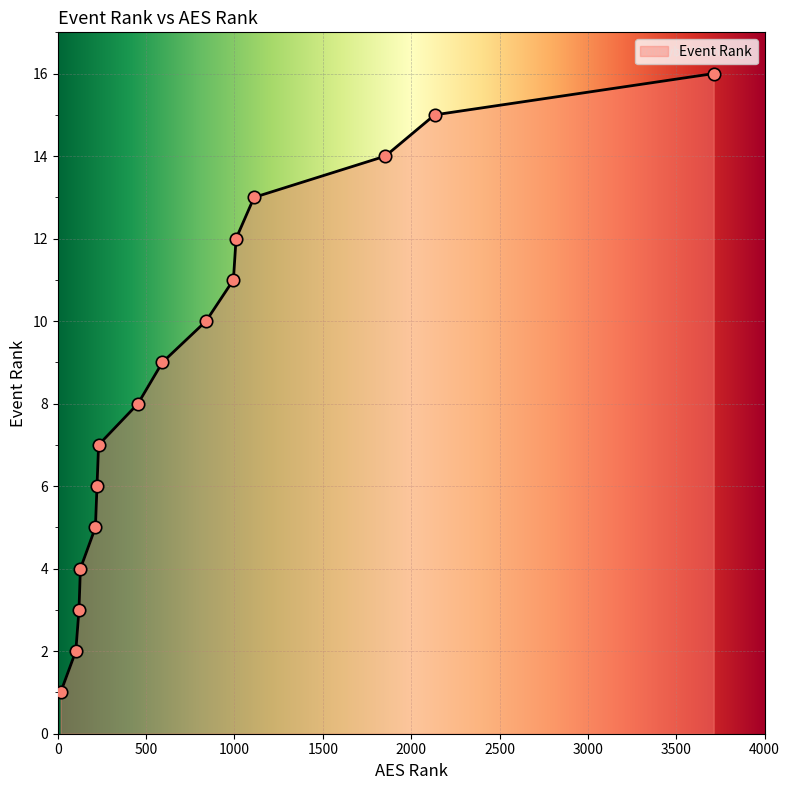

What is the difference between the maximum and minimum values?

15